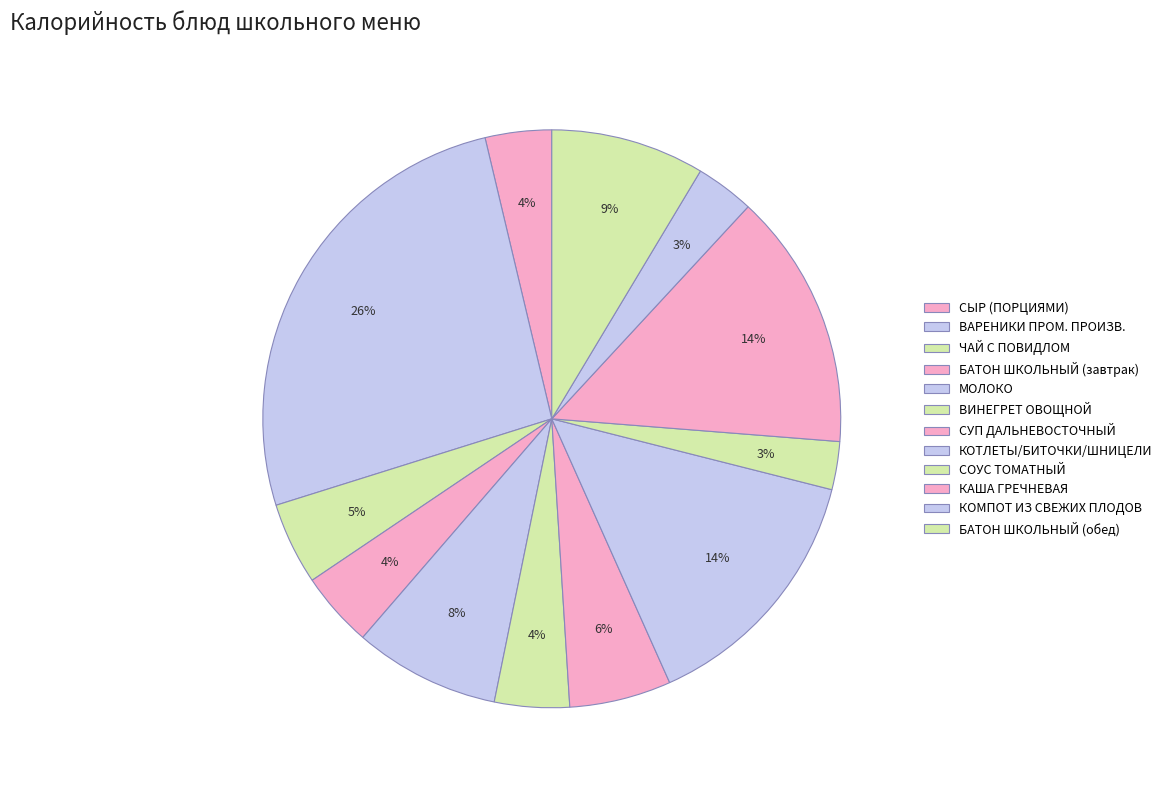

Count the number of slices in the pie.

12